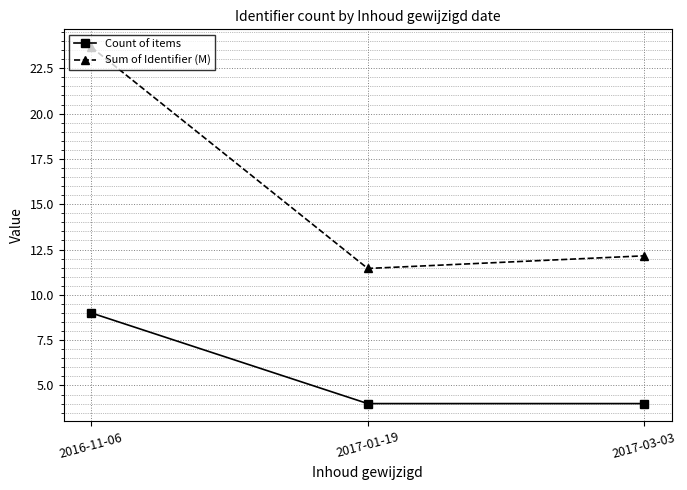

The value of Sum of Identifier (M) at 2016-11-06 is 23.7. True or false?

True